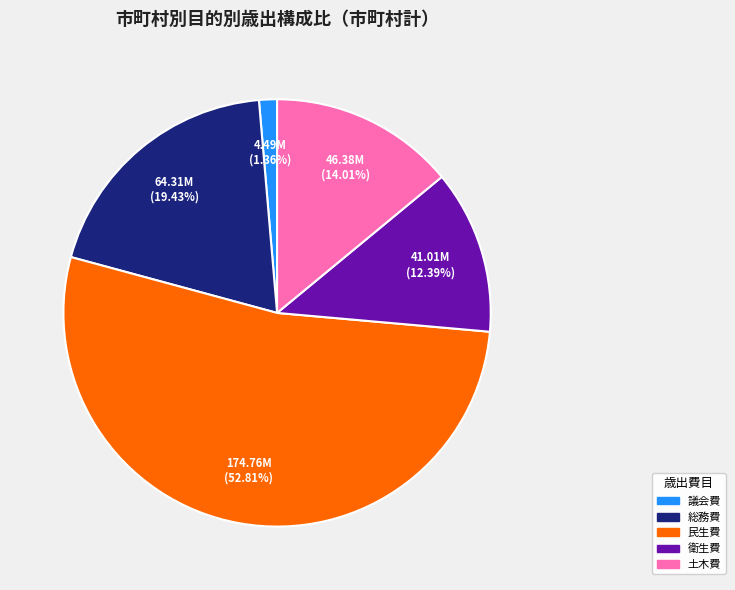

Does any single category account for the majority?

Yes